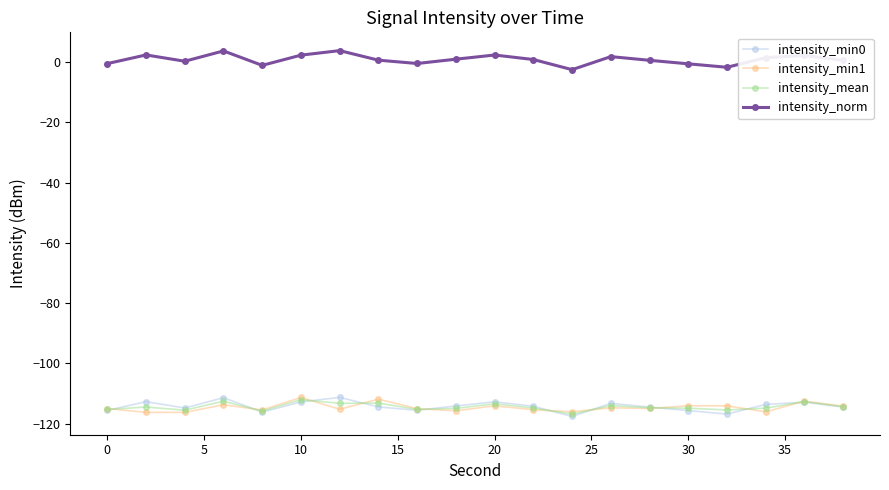

What is the value of the intensity_min0 point at the 11th from the left?

-112.7